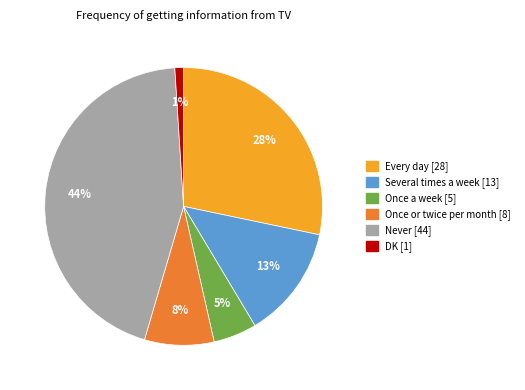

How many segments does this pie chart have?

6